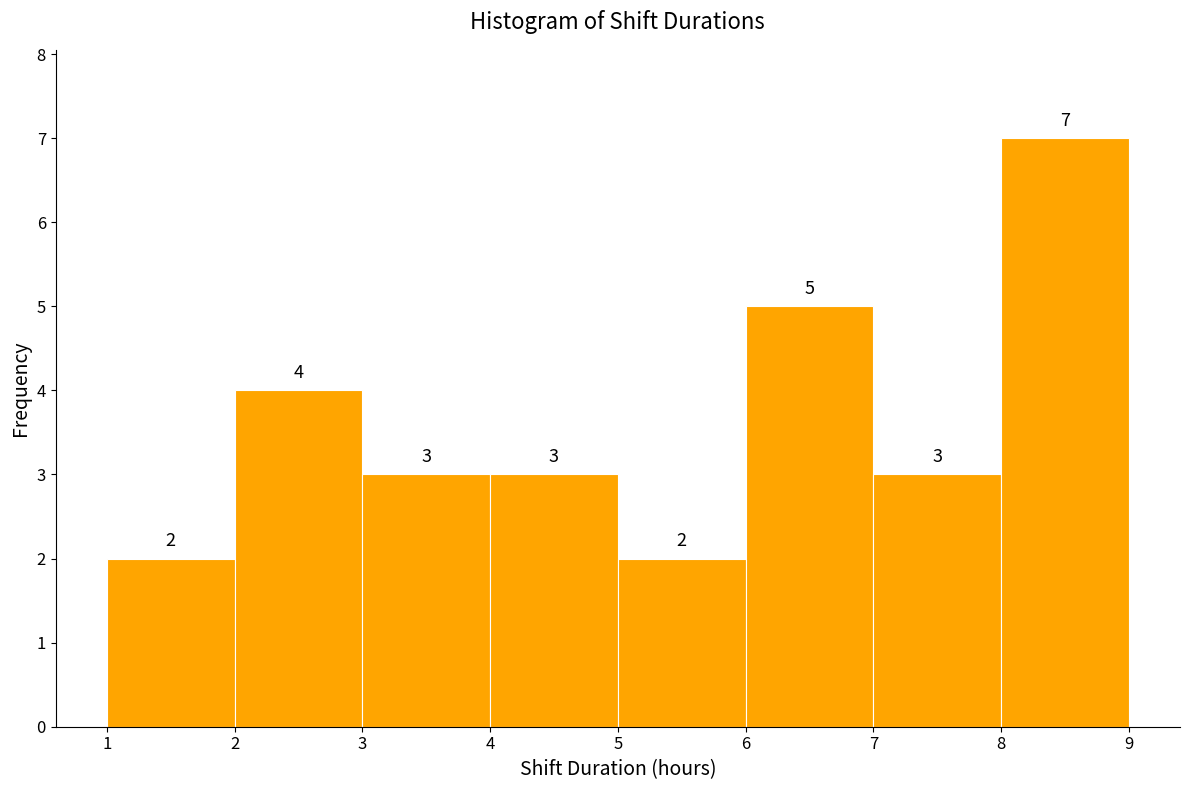

Which range on the x-axis has the tallest bar?

8 to 9